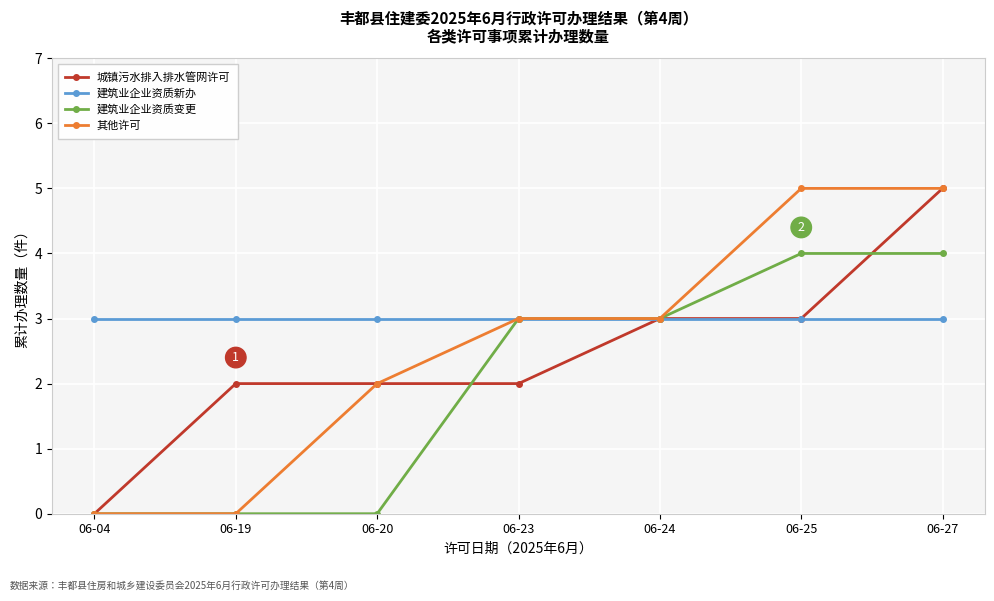

True or false: 建筑业企业资质变更 has a value of 0 at 06-04.

True